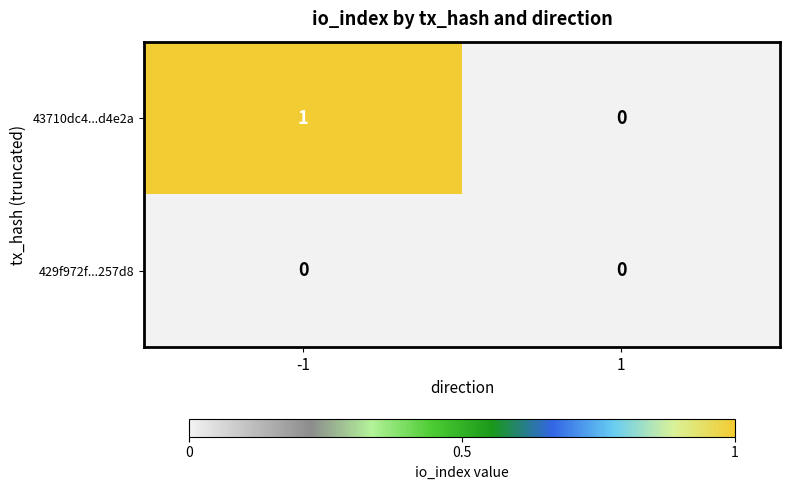

List the series in order of their overall mean, lowest first.

429f972f...257d8, 43710dc4...d4e2a